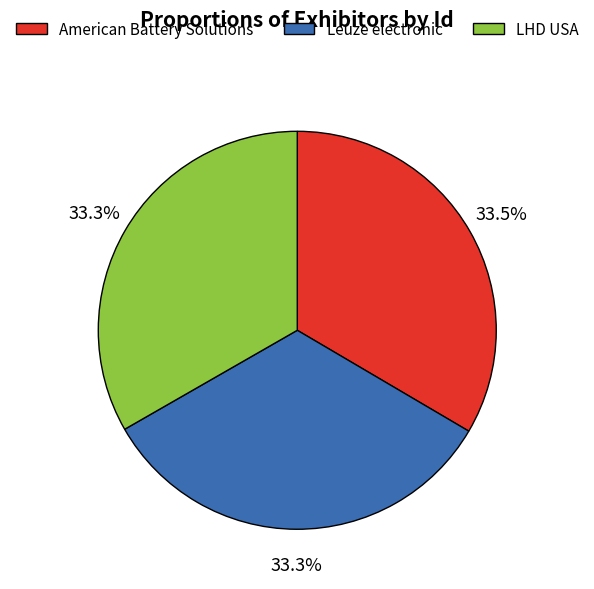

Is there a majority slice in this chart?

No